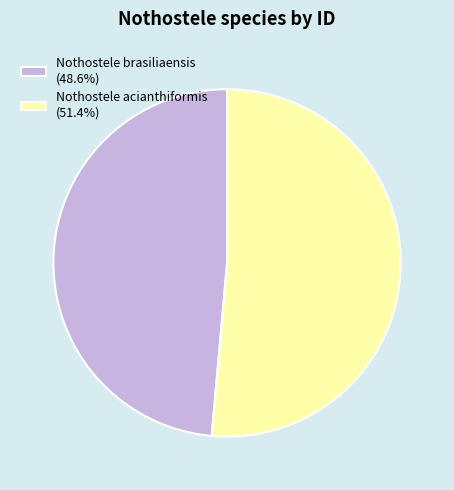

Do Nothostele brasiliaensis (48.6%) and Nothostele acianthiformis (51.4%) together represent more than half of the pie?

Yes